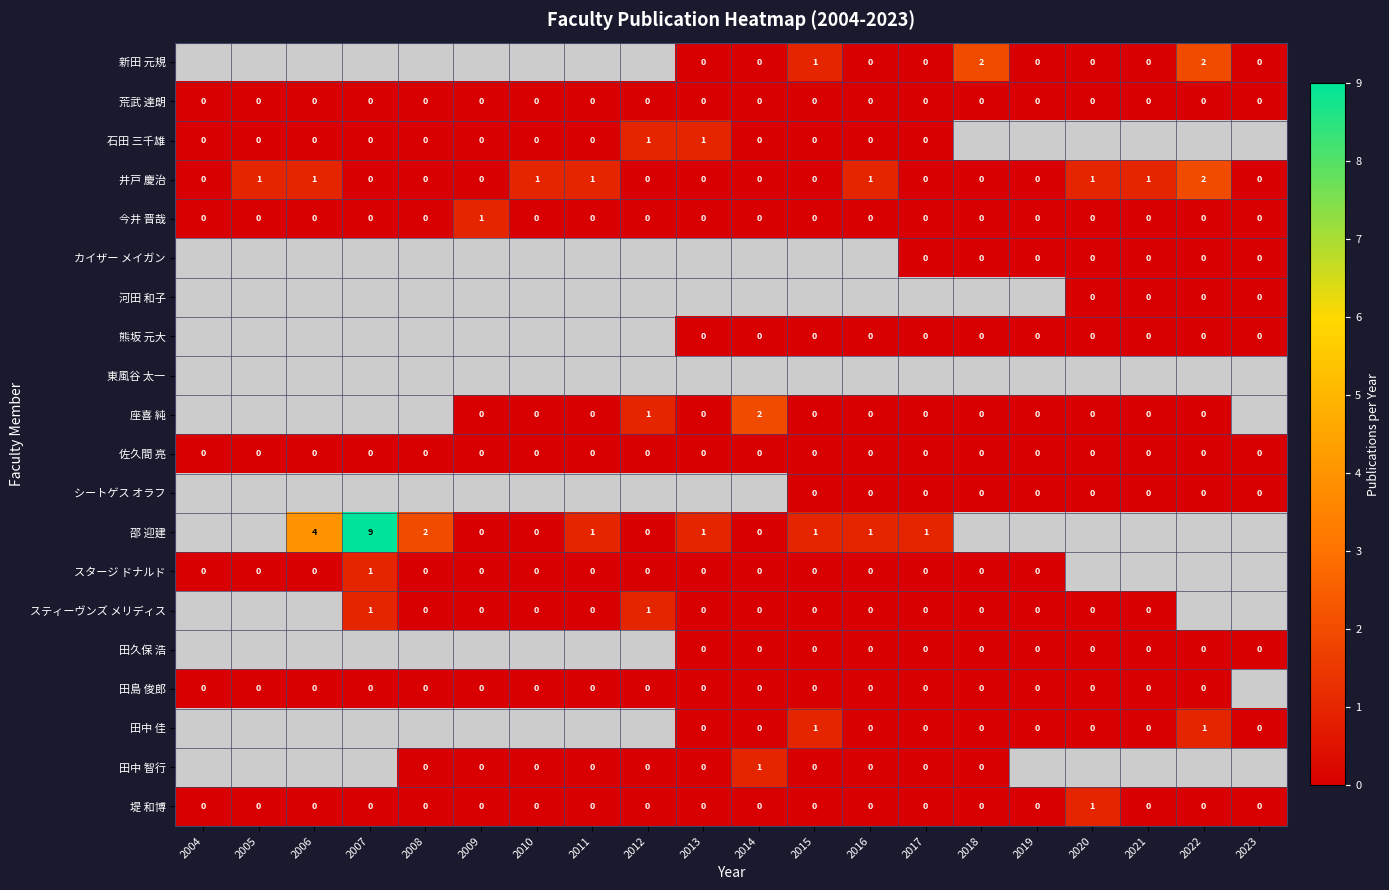

Count the 堤 和博 values in the range 0 to 1.

20